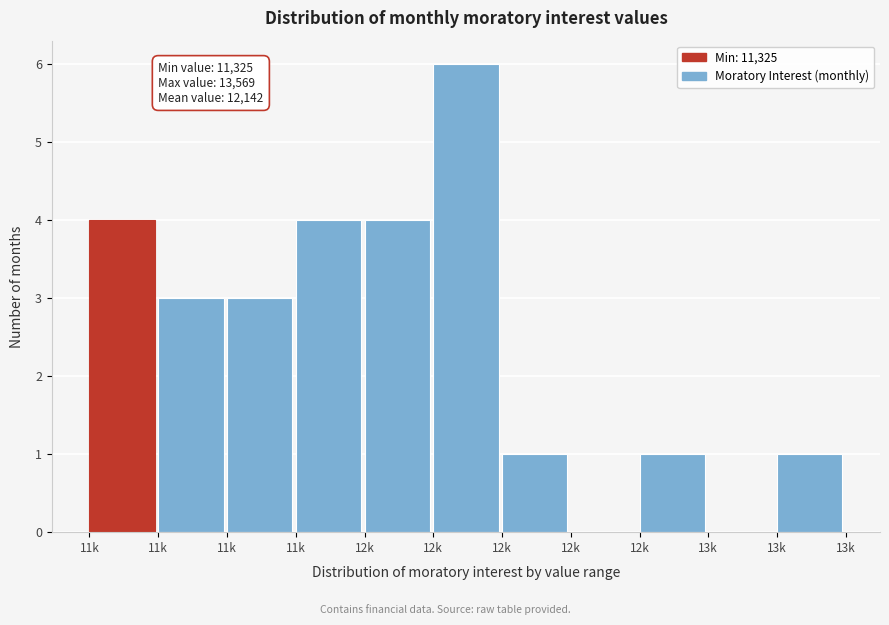

How many series are shown in this chart?

1